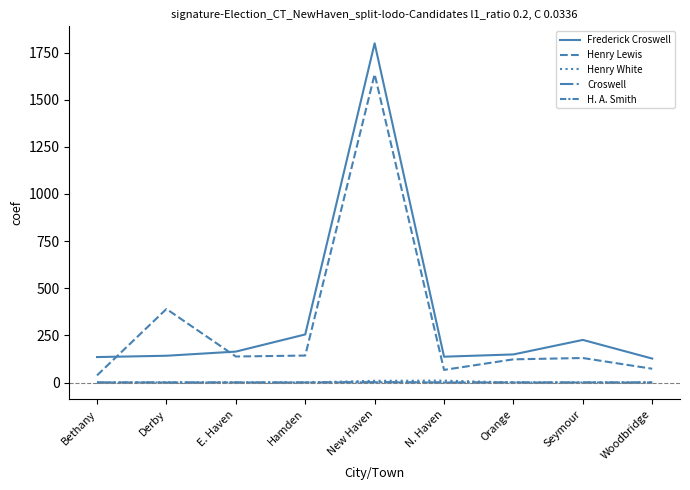

At which category is the sum across all series the highest?

New Haven